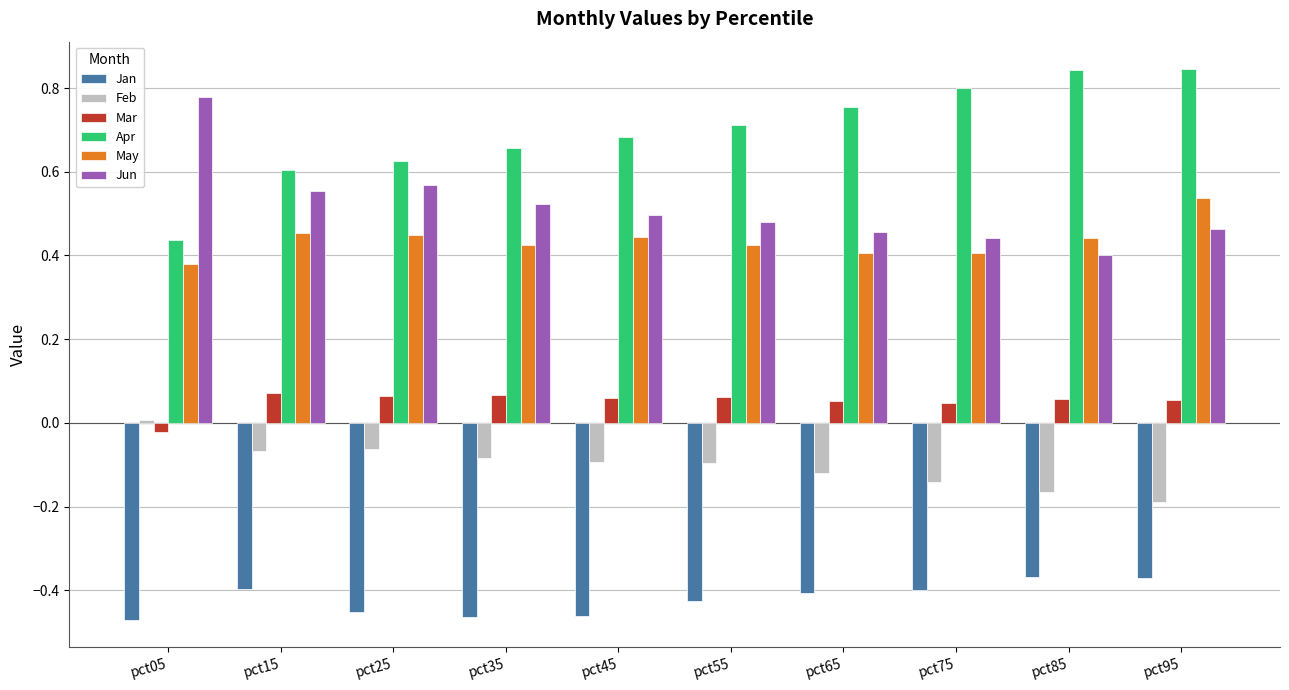

Which category has the highest value in the May series?

pct95